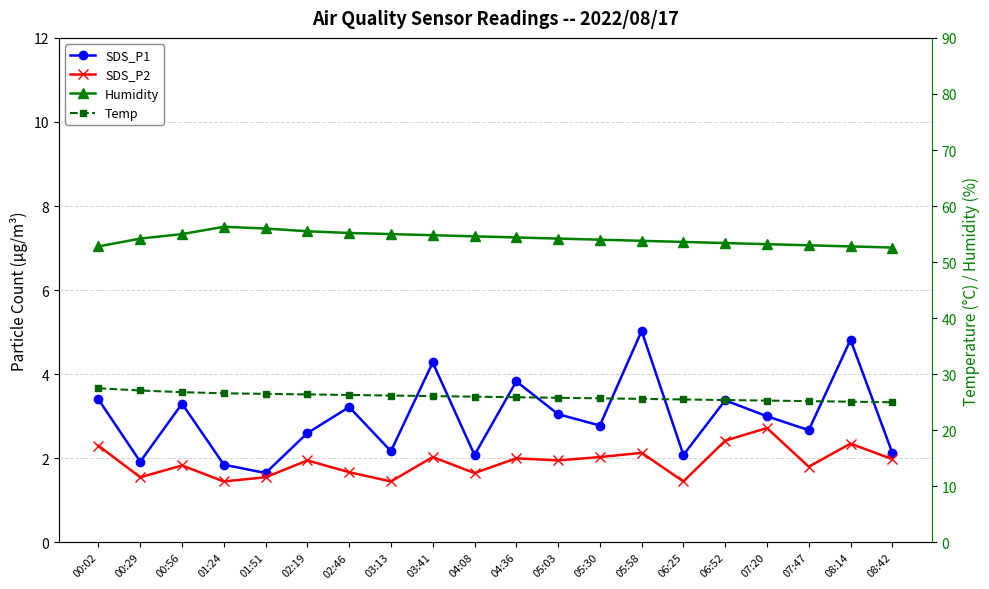

At 02:46, list the series in order from largest to smallest.

Humidity, Temp, SDS_P1, SDS_P2